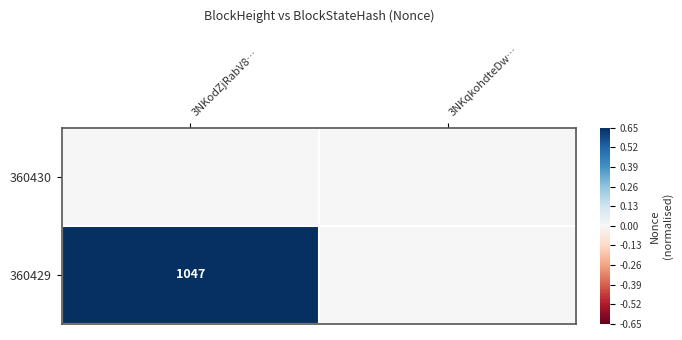

True or false: 360429 has a value of 1047 at 3NKodZjRabV8….

True